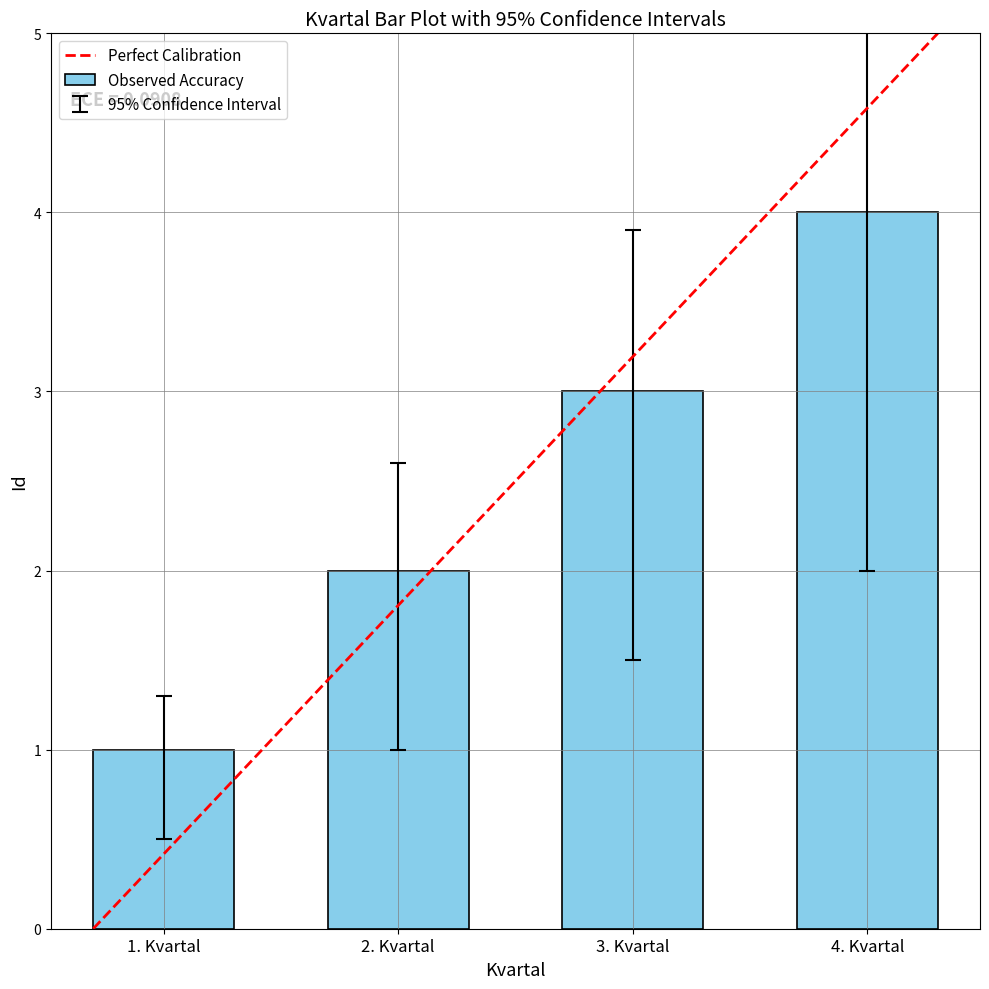

What position from the left is 1. Kvartal?

1